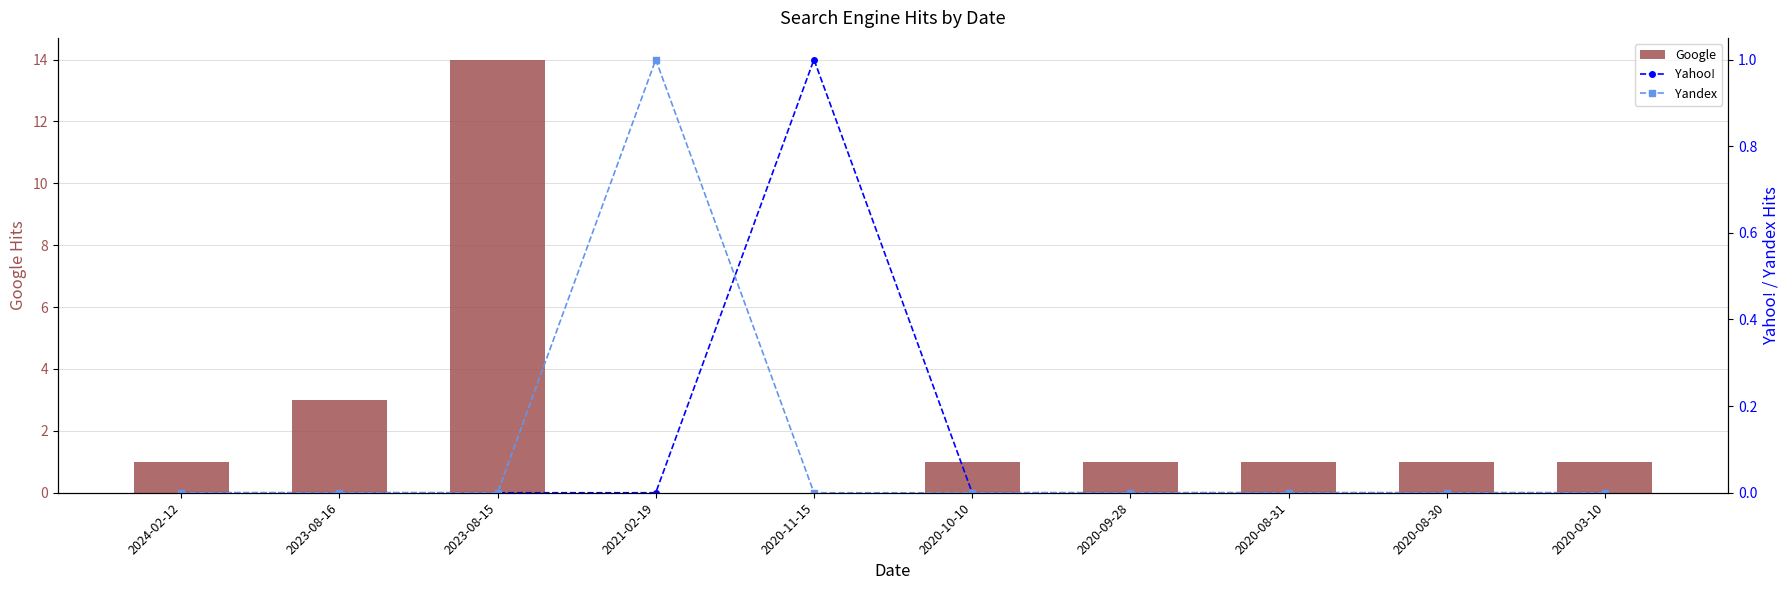

Does the chart contain stacked bars?

No